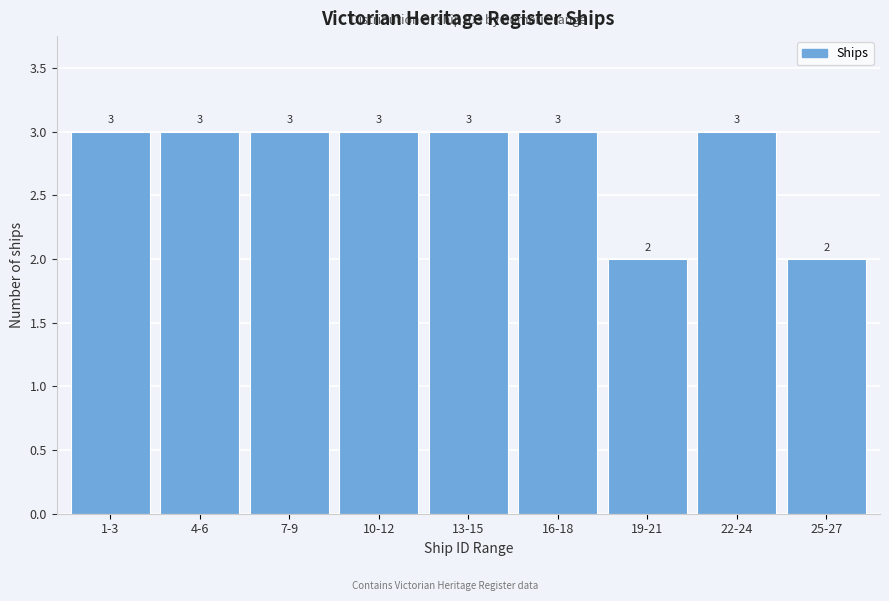

Reading right to left, what are all the values shown in this chart?

25-27=2	22-24=3	19-21=2	16-18=3	13-15=3	10-12=3	7-9=3	4-6=3	1-3=3